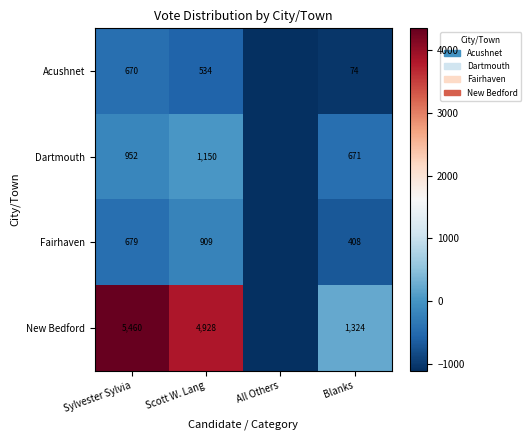

At Sylvester Sylvia, list the series in order from smallest to largest.

Acushnet, Fairhaven, Dartmouth, New Bedford